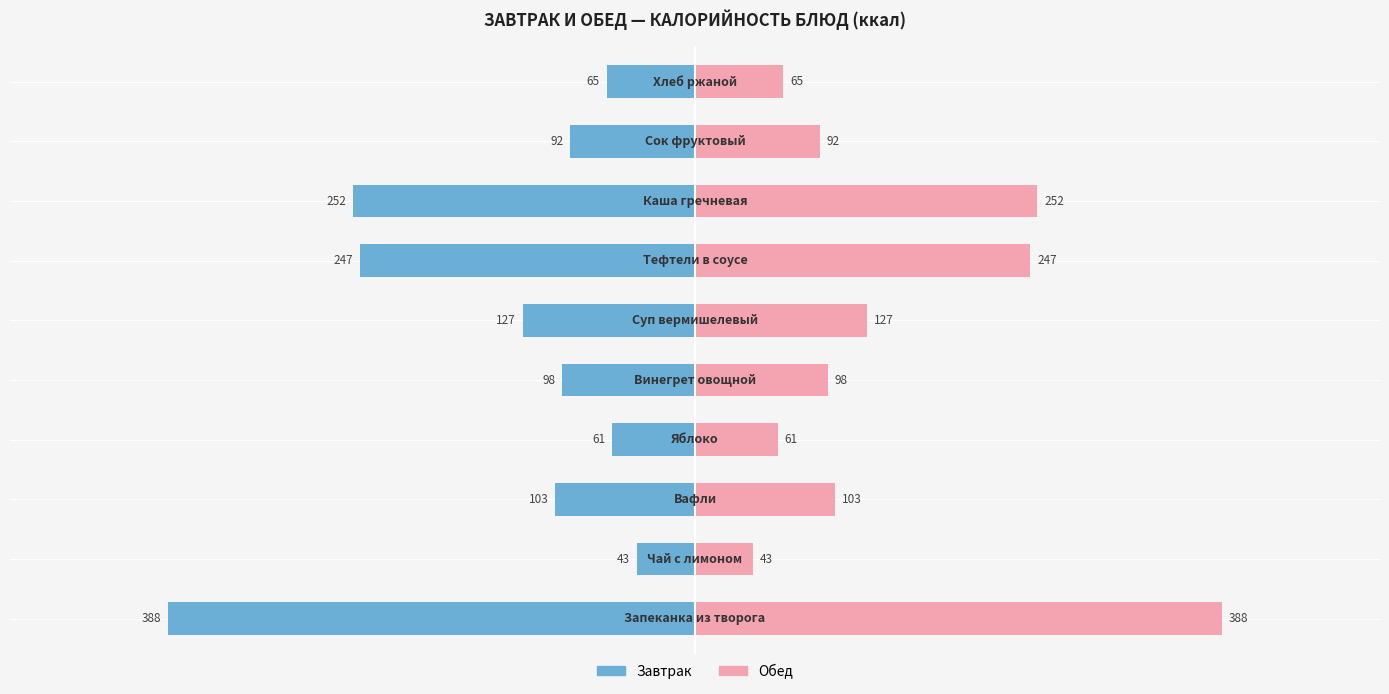

Does the chart contain stacked bars?

No